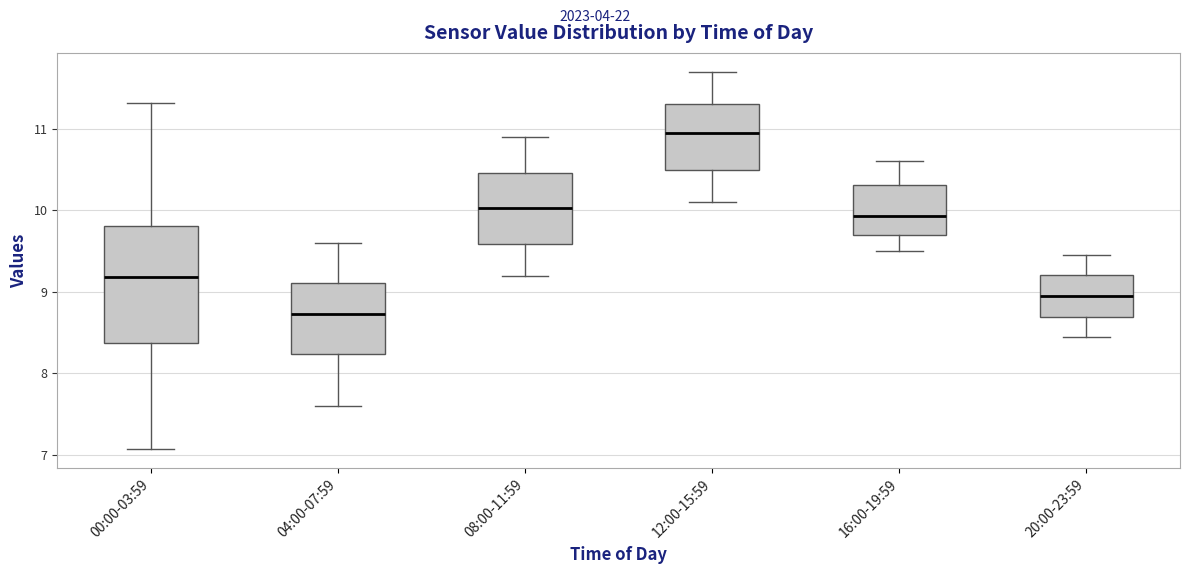

Reading left to right, transcribe this box plot: for each box, give where its median line is, the range the box spans, and where its two whiskers end, as read against the y-axis. The values are not printed on the chart, so give them approximately, as read against the axis.

00:00-03:59: median 9.2, box 8.4 to 9.8, whiskers 7.1 to 11.3
04:00-07:59: median 8.7, box 8.2 to 9.1, whiskers 7.6 to 9.6
08:00-11:59: median 10.0, box 9.6 to 10.5, whiskers 9.2 to 10.9
12:00-15:59: median 11.0, box 10.5 to 11.3, whiskers 10.1 to 11.7
16:00-19:59: median 9.9, box 9.7 to 10.3, whiskers 9.5 to 10.6
20:00-23:59: median 9.0, box 8.7 to 9.2, whiskers 8.5 to 9.5